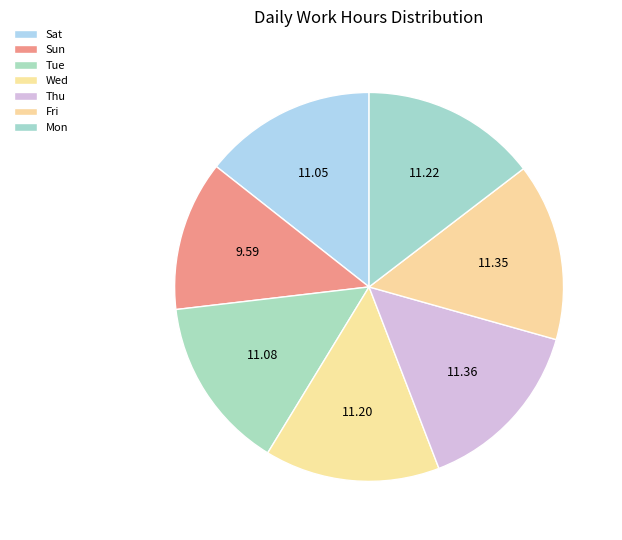

How many segments does this pie chart have?

7